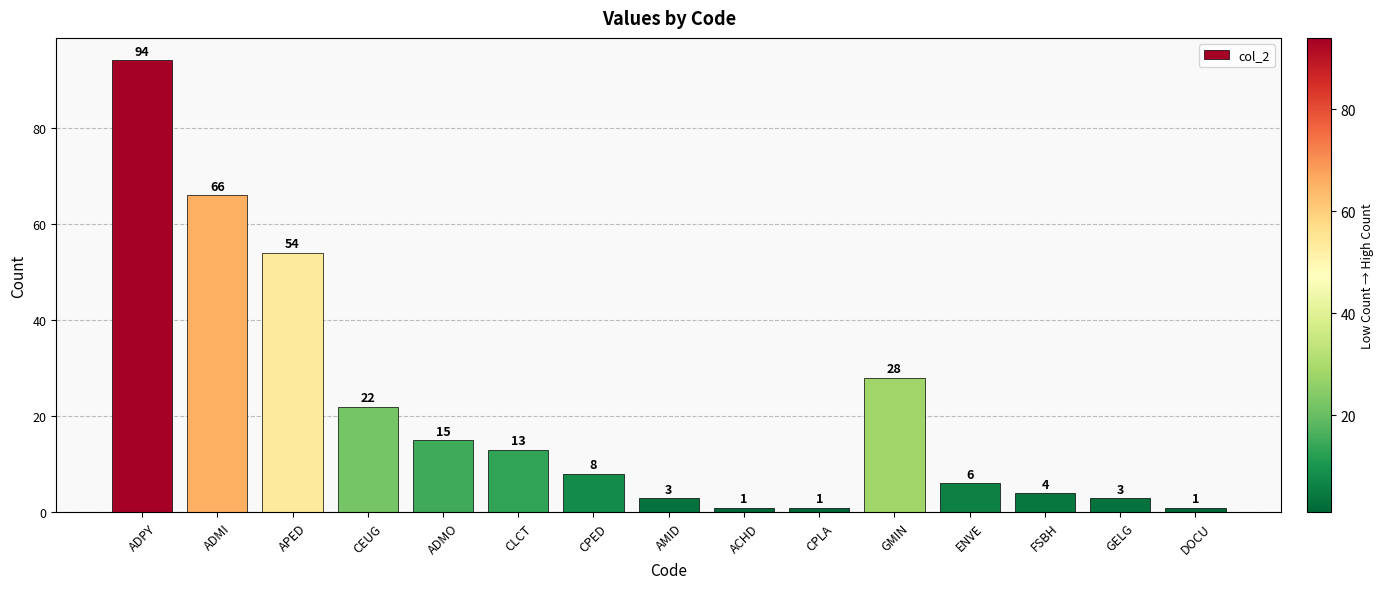

What is the difference between the values at CEUG and ACHD?

21